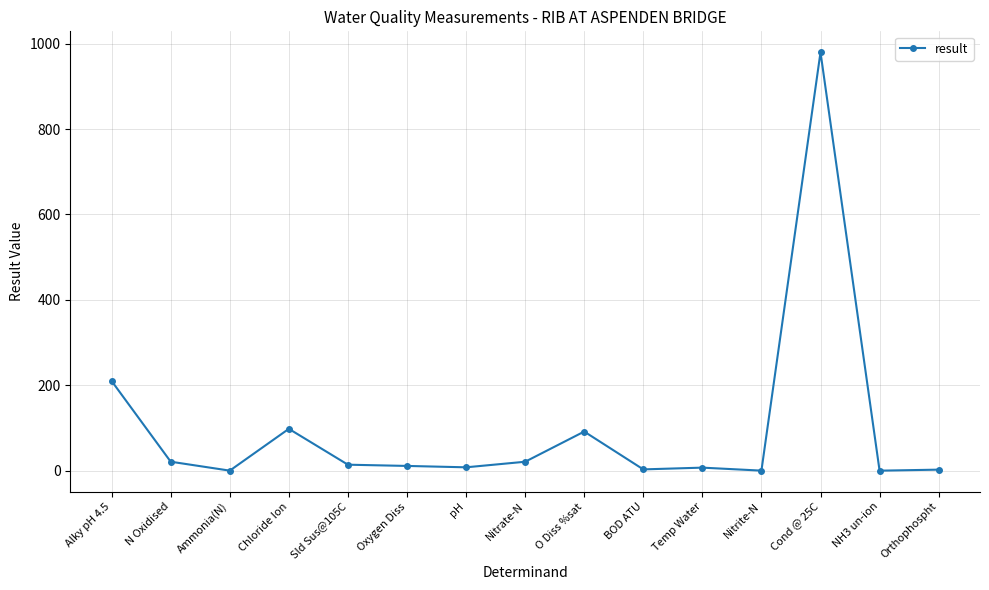

True or false: there are more than 1 points higher than both neighbors.

True